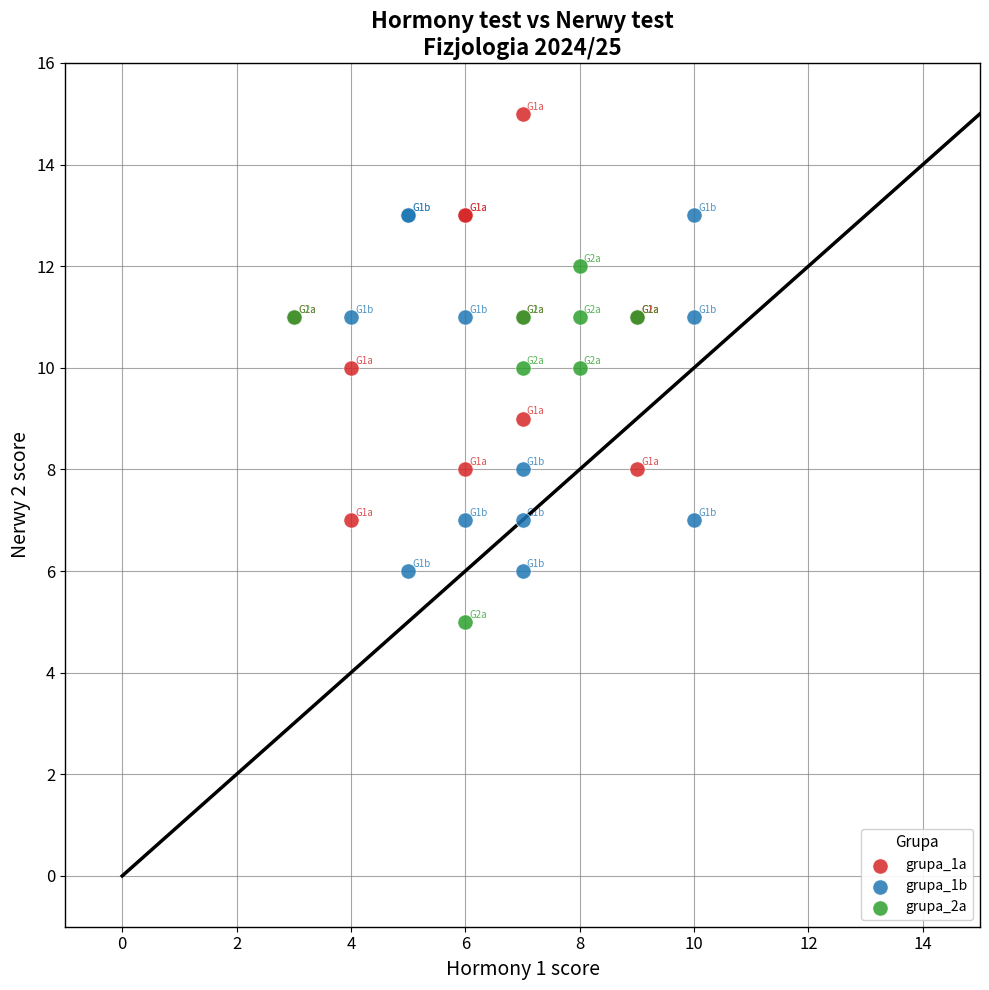

Which series contains the highest Y value?

grupa_1a